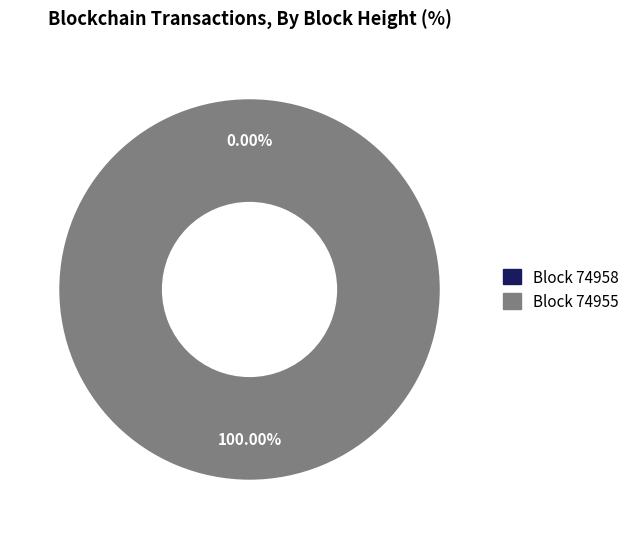

To the nearest percent, what portion does 74955 represent?

100%